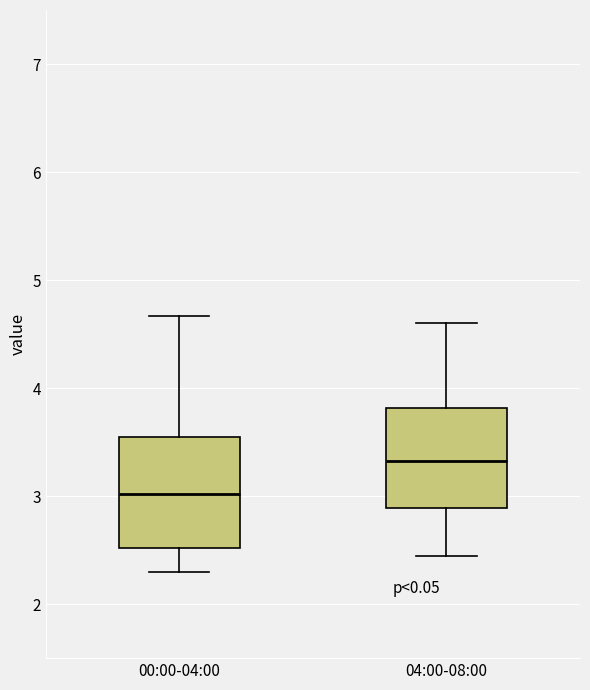

Reading left to right, transcribe this box plot: for each box, give where its median line is, the range the box spans, and where its two whiskers end, as read against the y-axis. The values are not printed on the chart, so give them approximately, as read against the axis.

00:00-04:00: median 3.0, box 2.5 to 3.6, whiskers 2.3 to 4.7
04:00-08:00: median 3.3, box 2.9 to 3.8, whiskers 2.5 to 4.6